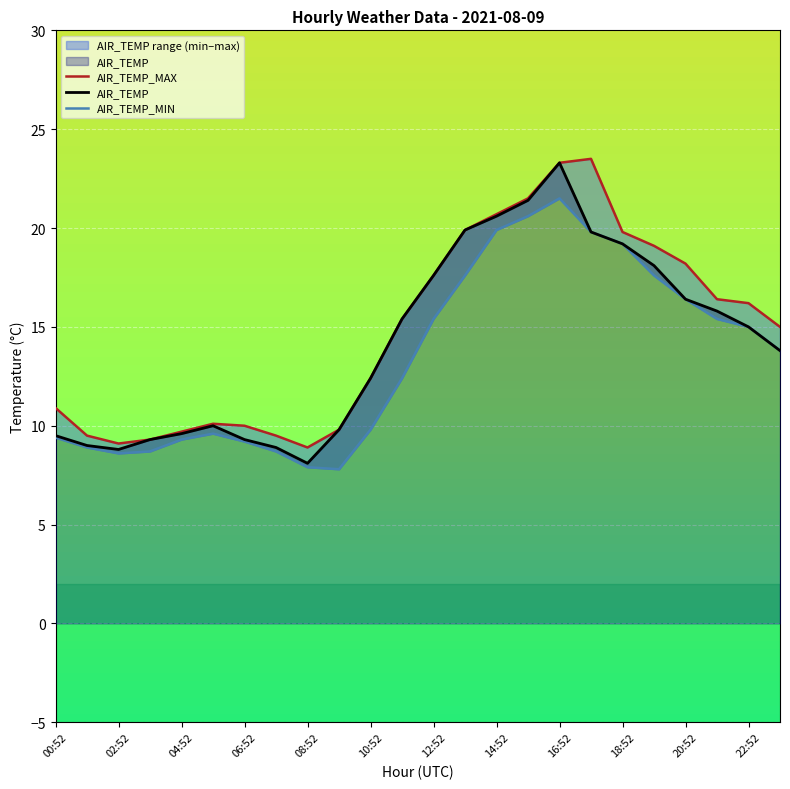

True or false: AIR_TEMP and AIR_TEMP_MIN intersect in this chart.

False